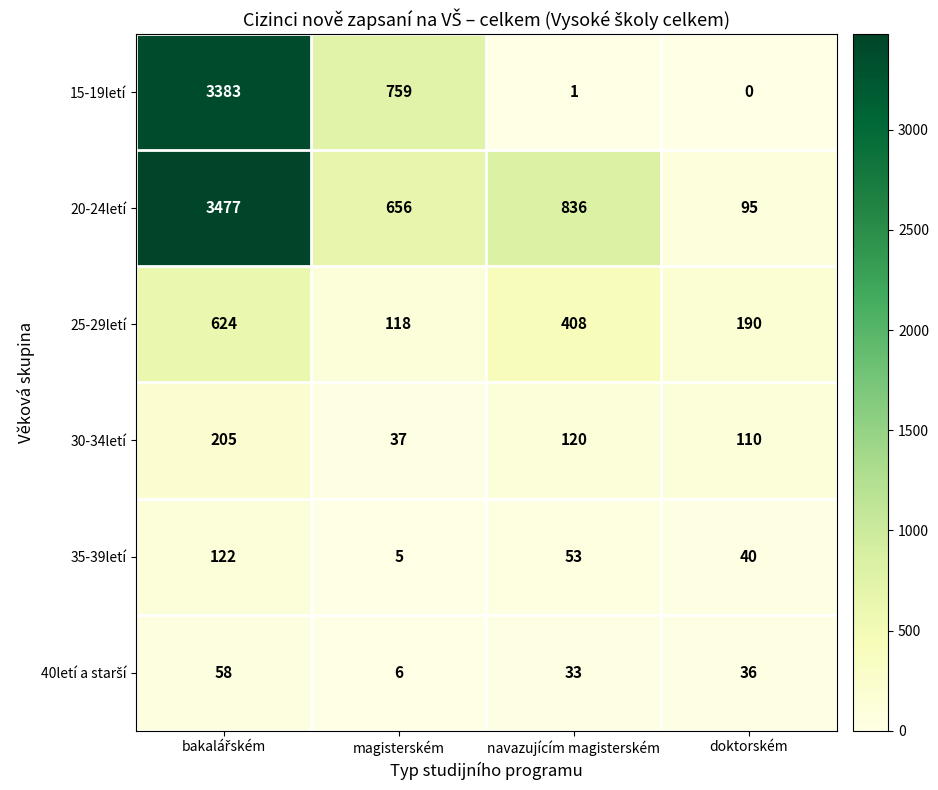

True or false: 25-29letí has a value of 263 at navazujícím magisterském.

False